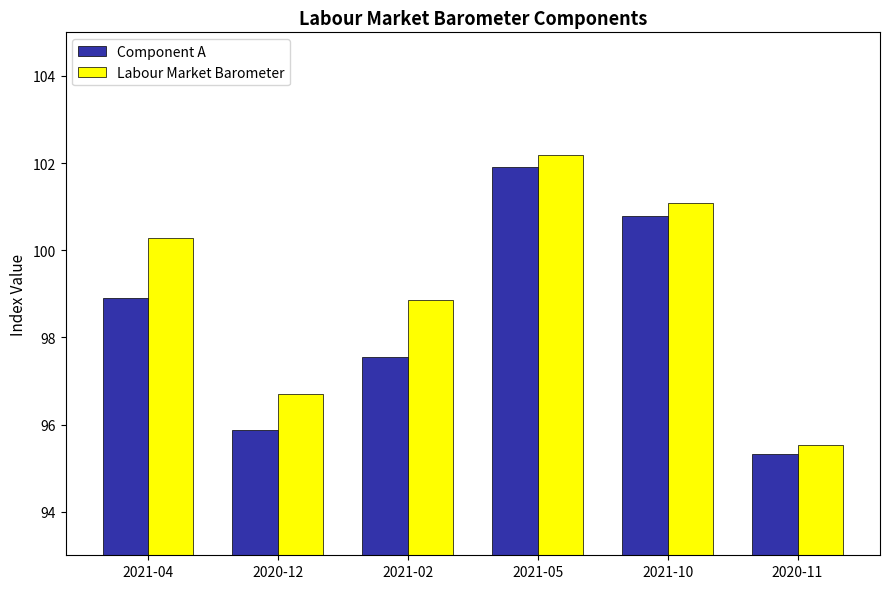

What is the difference between the maximum and second lowest values in the Labour Market Barometer series?

5.5